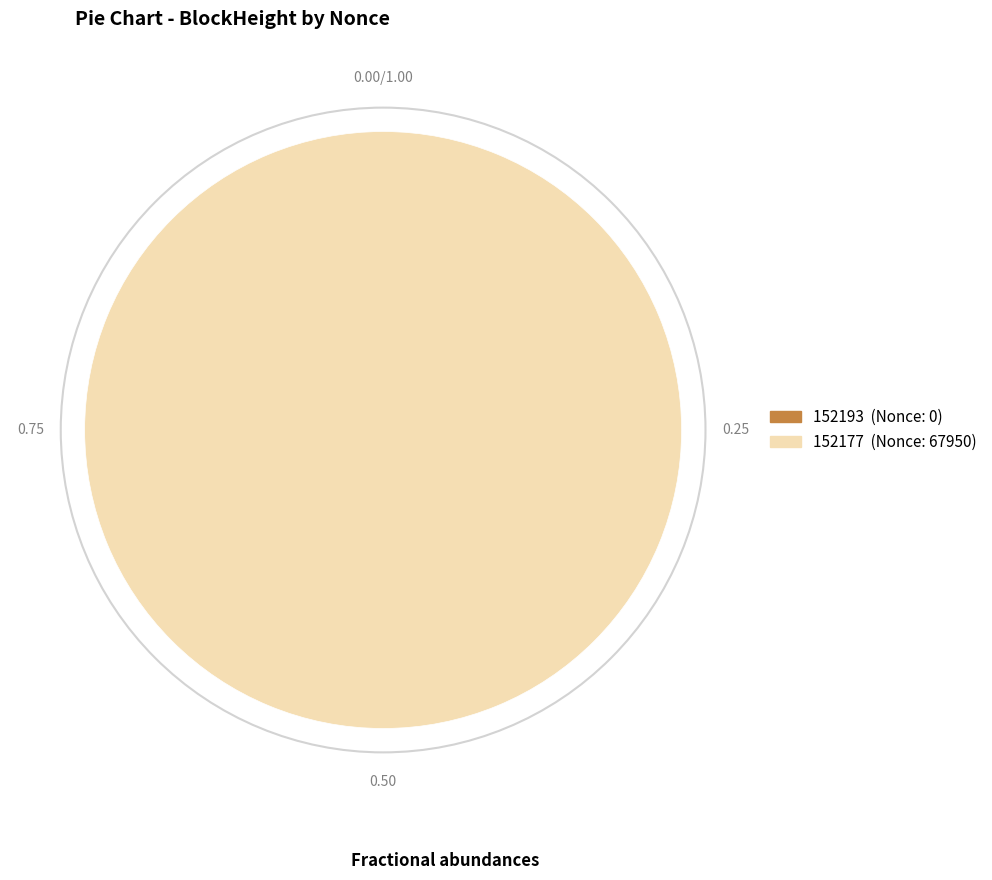

Which slice represents more than half of the pie?

152177